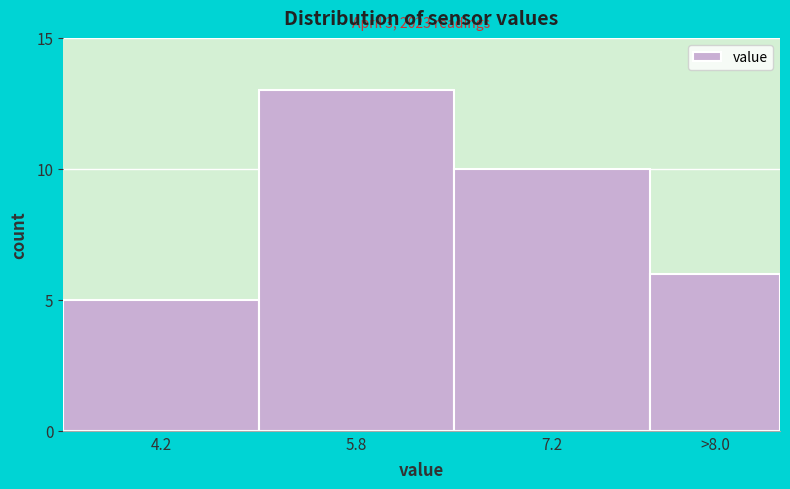

Reading left to right, transcribe all the data shown in this chart.

4.2=5	5.8=13	7.2=10	>8.0=6